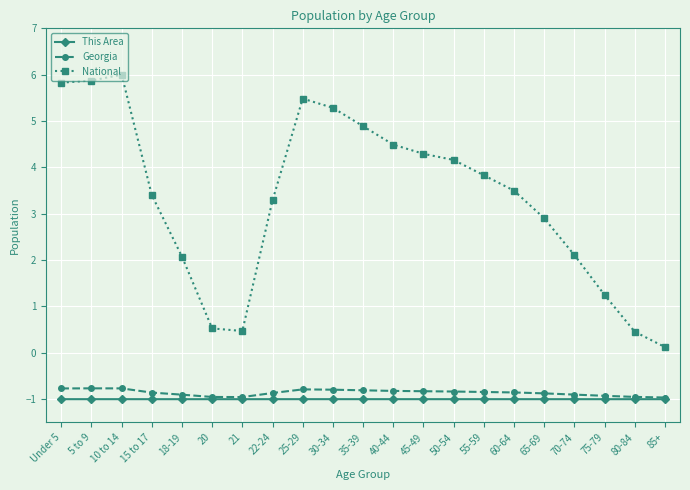

What is the approximate value of National at 45-49?

4.3